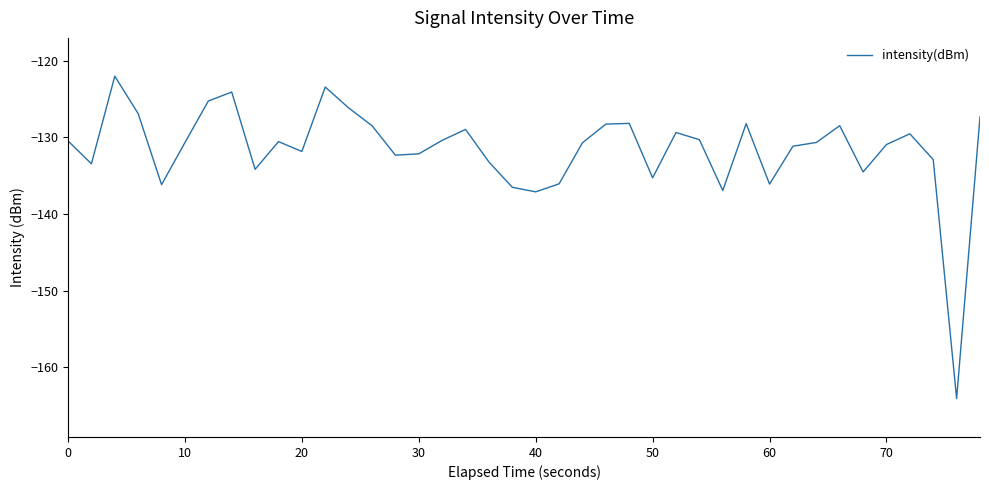

What is the difference between the maximum and minimum values?

42.1